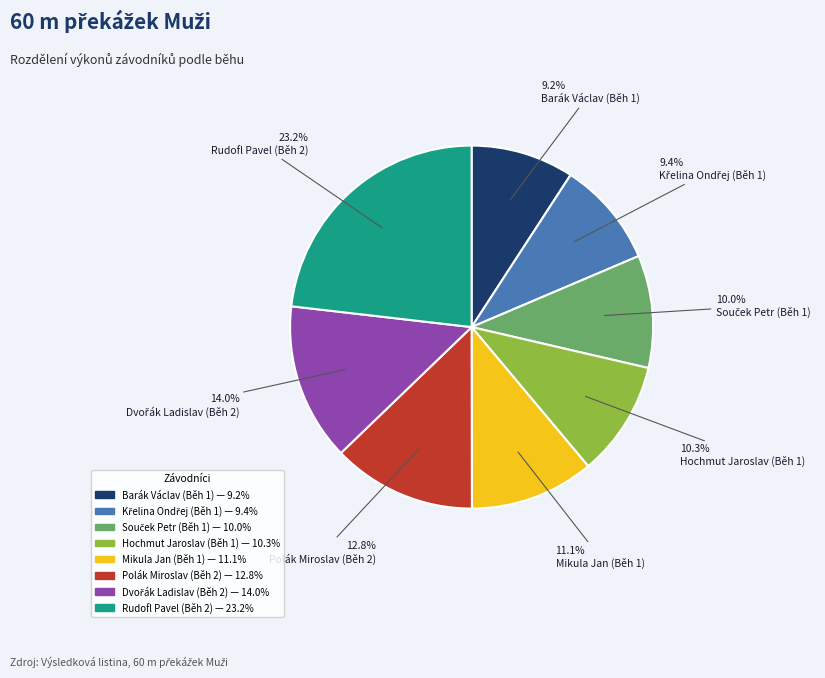

Which slice is the largest?

Rudofl Pavel (Běh 2)